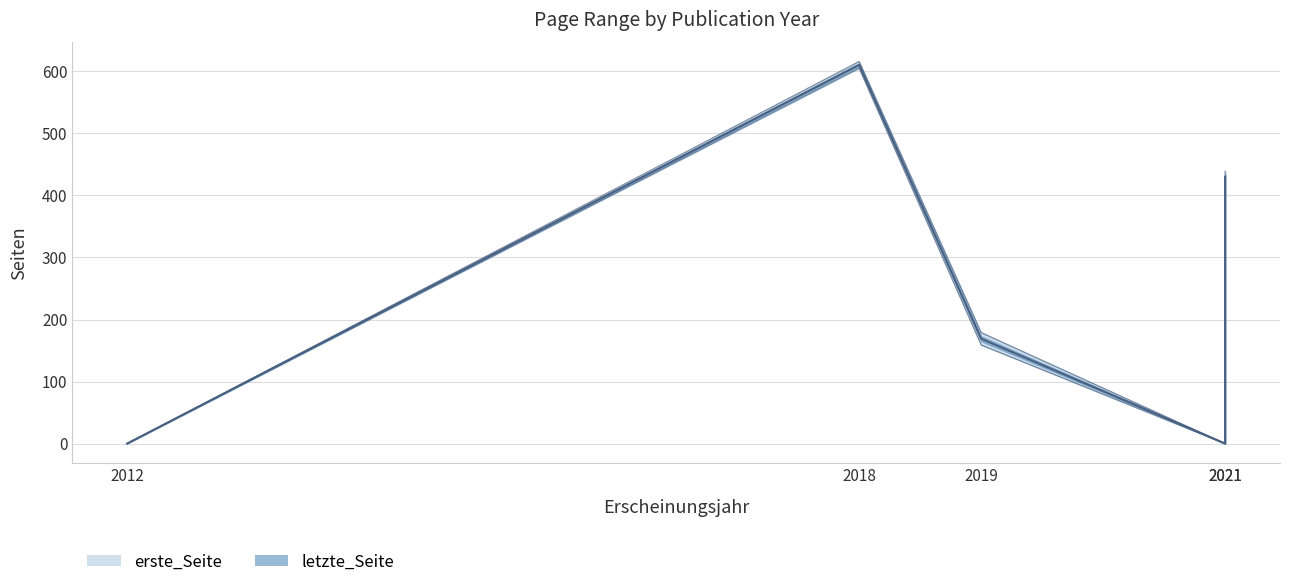

Read the letzte_Seite value at 2021, to the nearest 50.

450